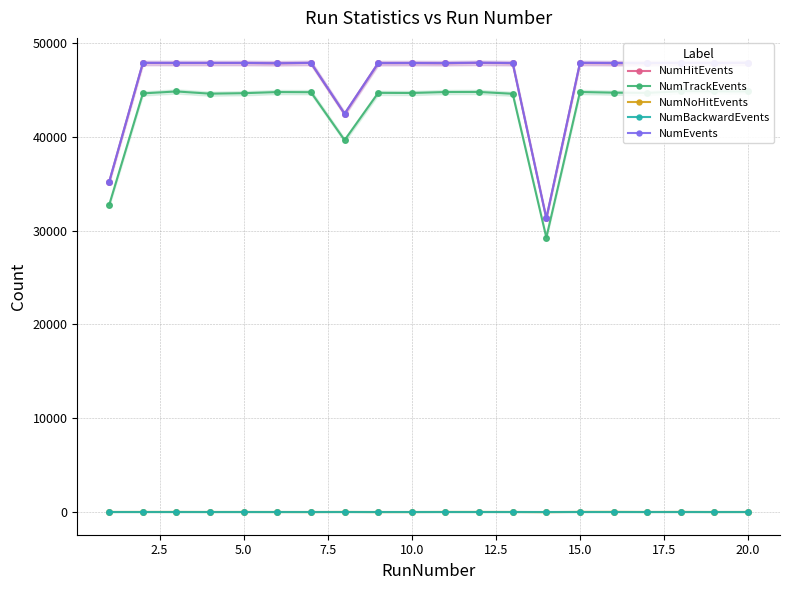

What is the value of the NumNoHitEvents point at the 18th from the left?

25